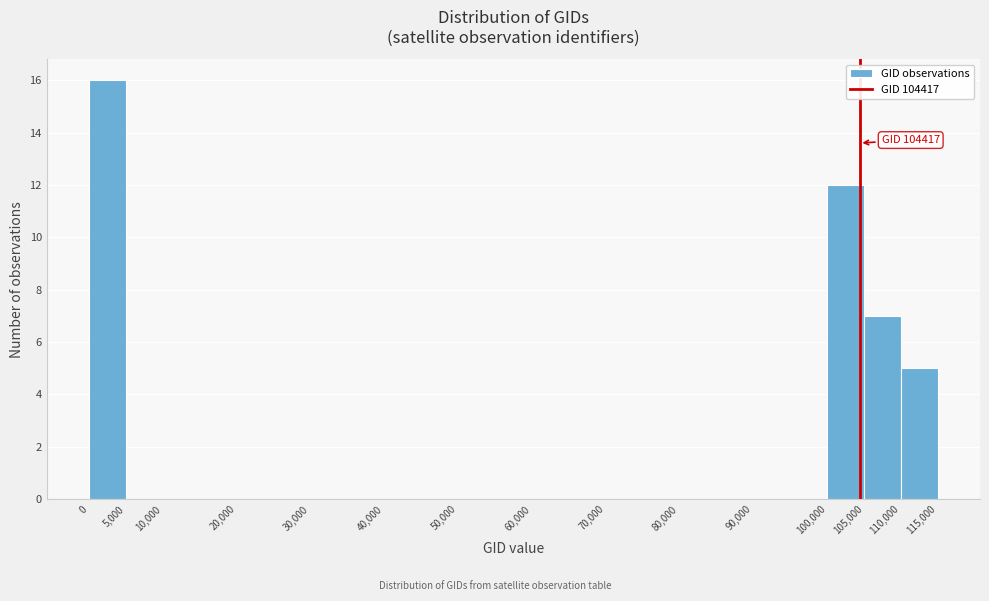

Which range on the x-axis has the tallest bar?

0 to 5,000